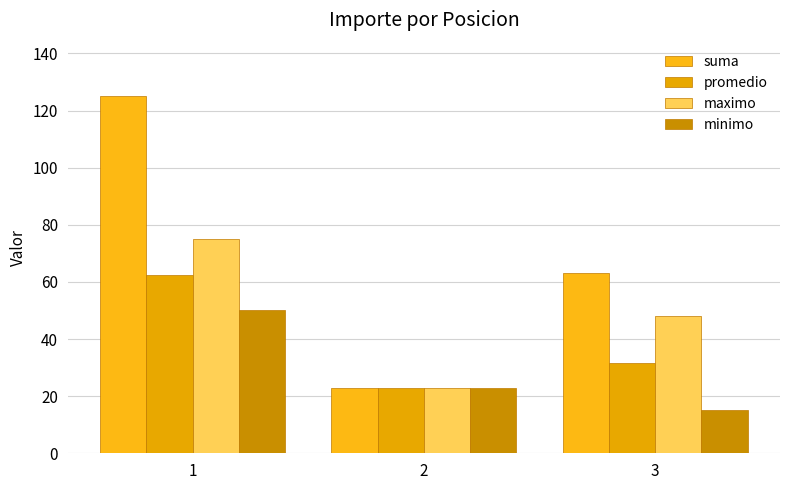

Rank the series by their maximum value, from highest to lowest.

suma, maximo, promedio, minimo